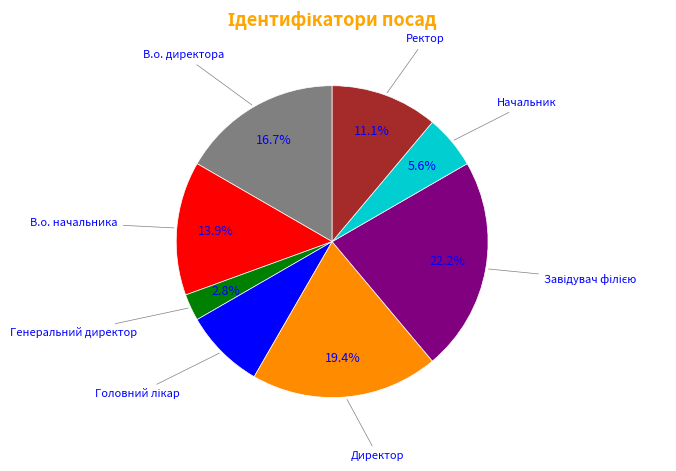

Count the number of slices in the pie.

8